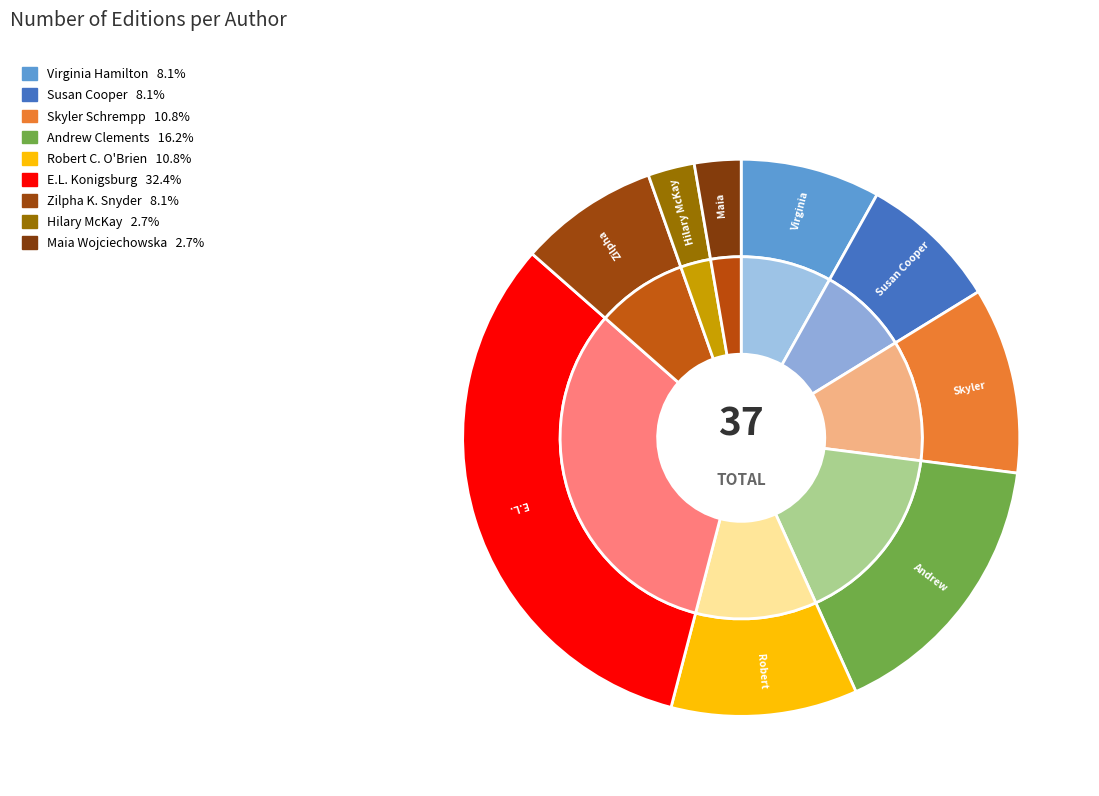

Do E.L. Konigsburg (Jennifer) and Skyler Schrempp together represent more than half of the pie?

No